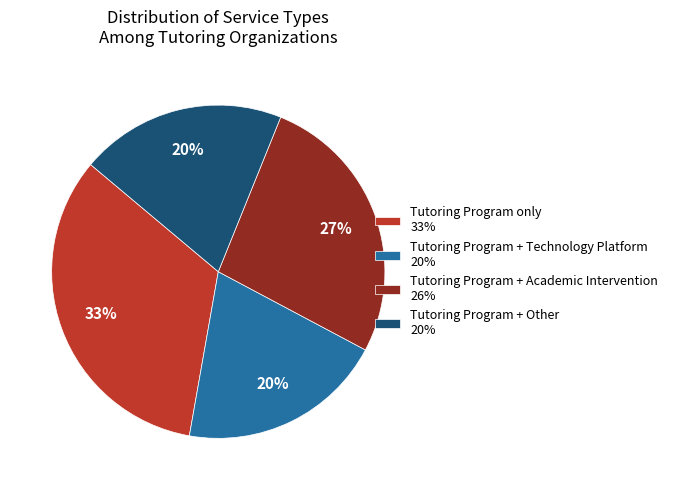

Do Tutoring Program + Academic Intervention and Tutoring Program only together represent more than half of the pie?

Yes